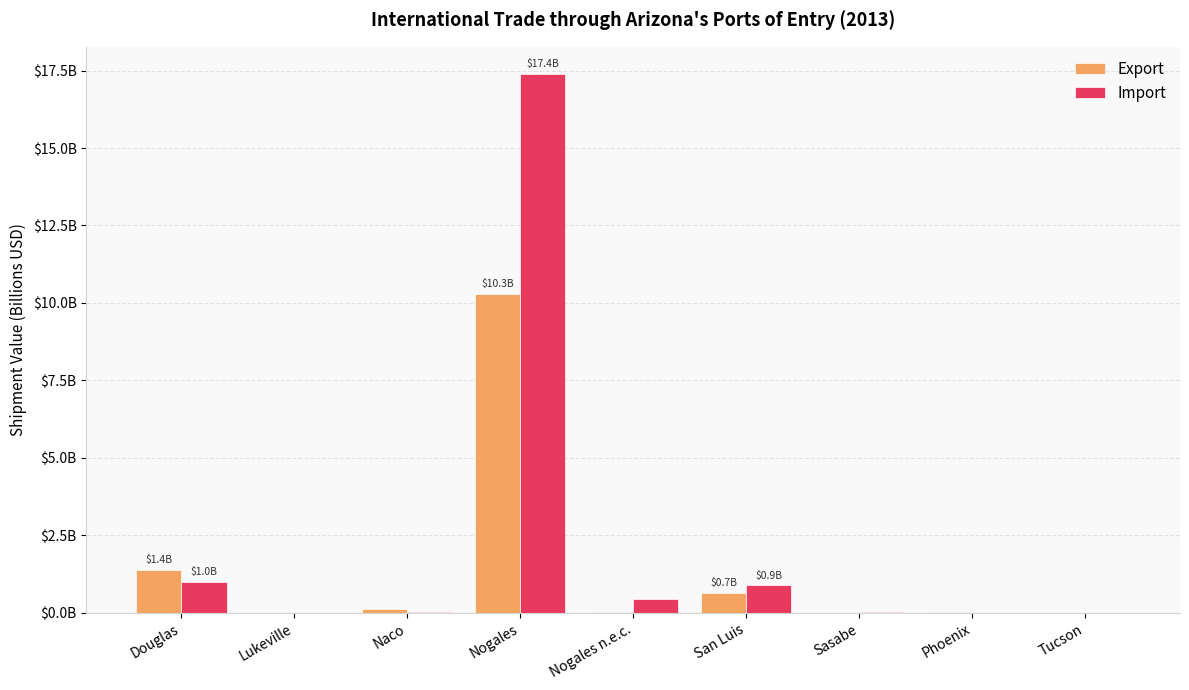

Are the bars horizontal?

No